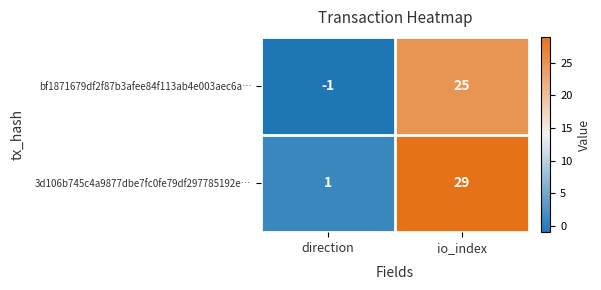

Which series has the widest spread of values?

3d106b745c4a9877dbe7fc0fe79df297785192e…